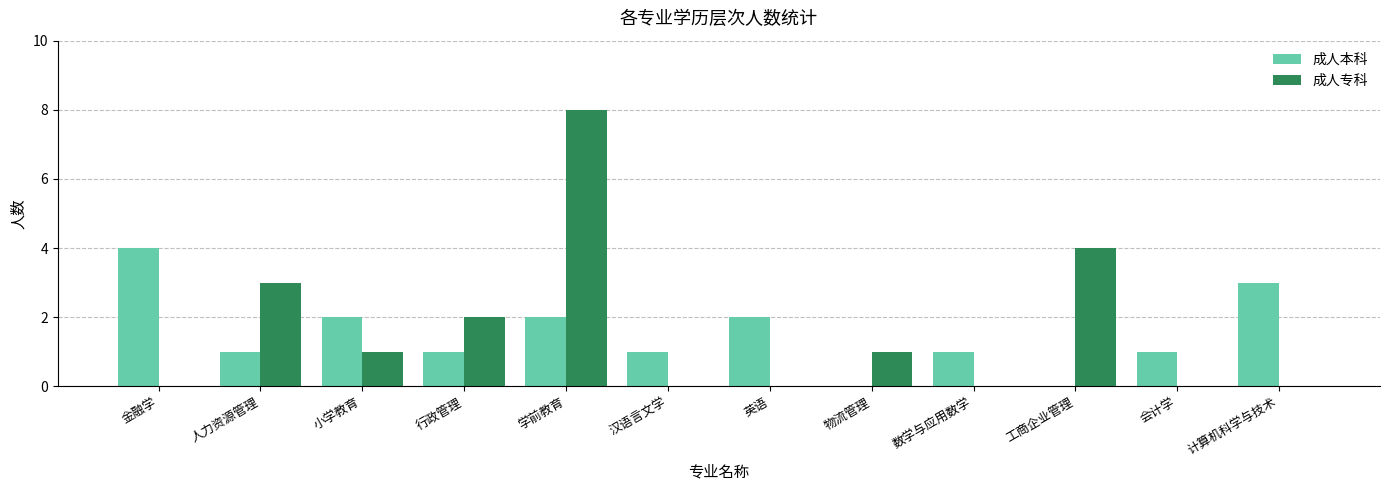

At which category is the sum across all series the highest?

学前教育